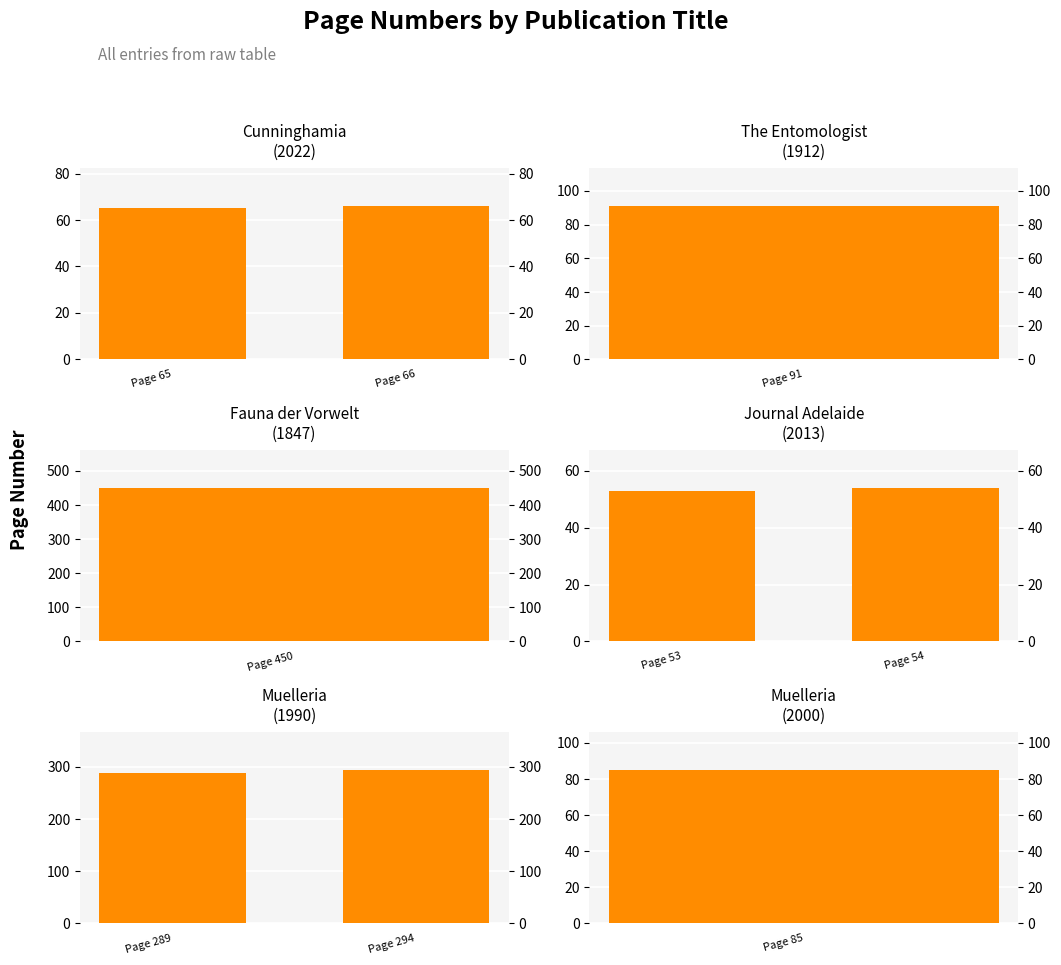

What is the smallest value displayed?

53